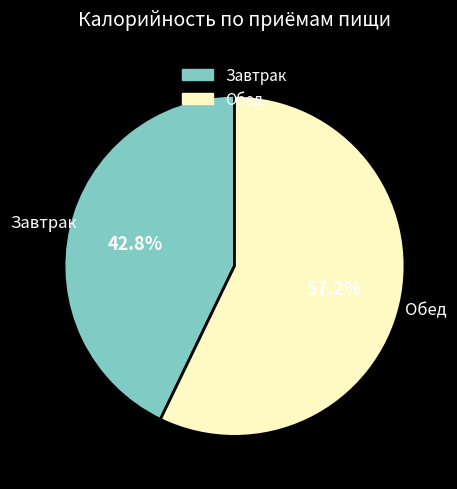

What percentage is the Обед slice, to the nearest percent?

57%